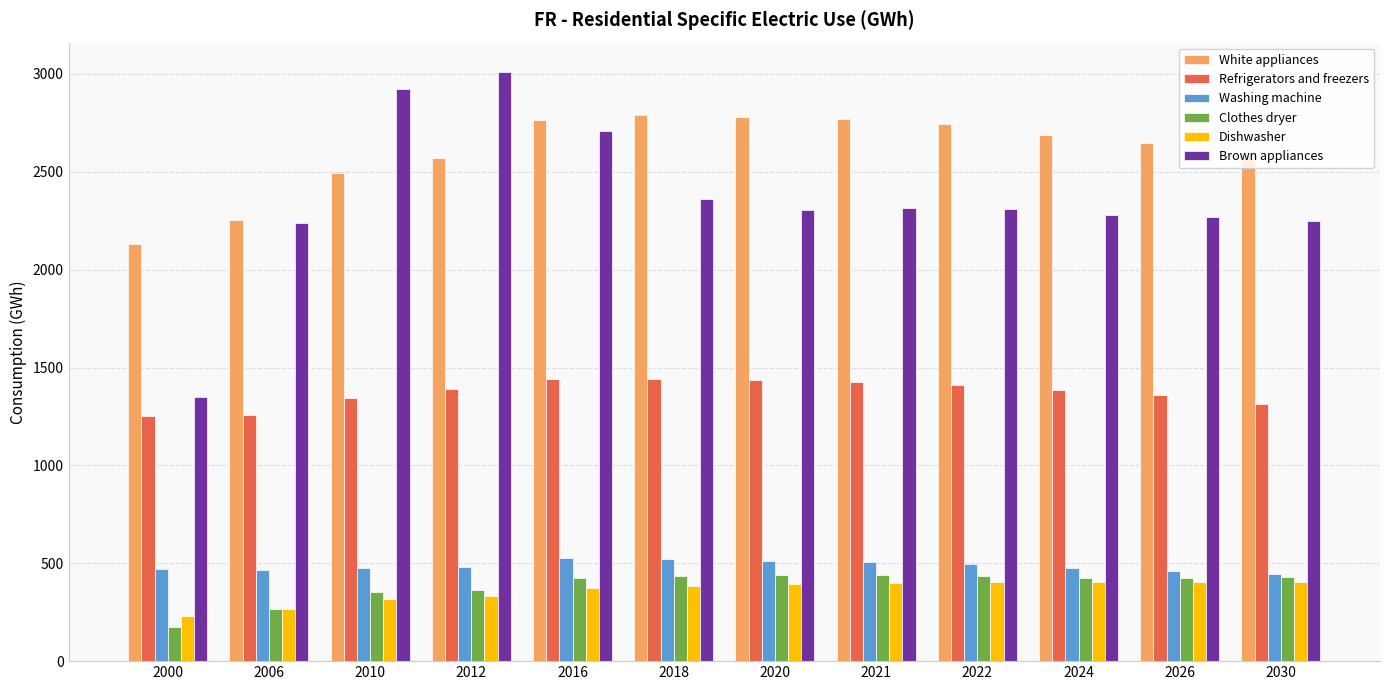

What is the value of the Brown appliances bar at the 3rd from the left?

2923.2